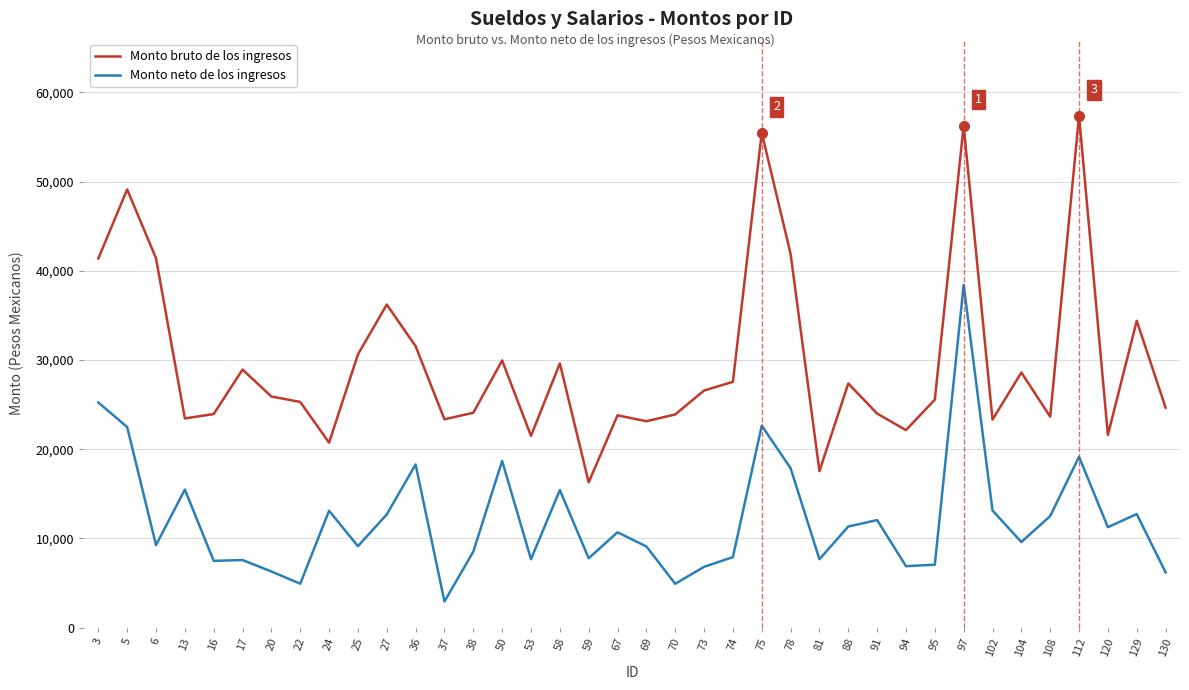

The value of Monto bruto de los ingresos at 102 is 23321.7. True or false?

True